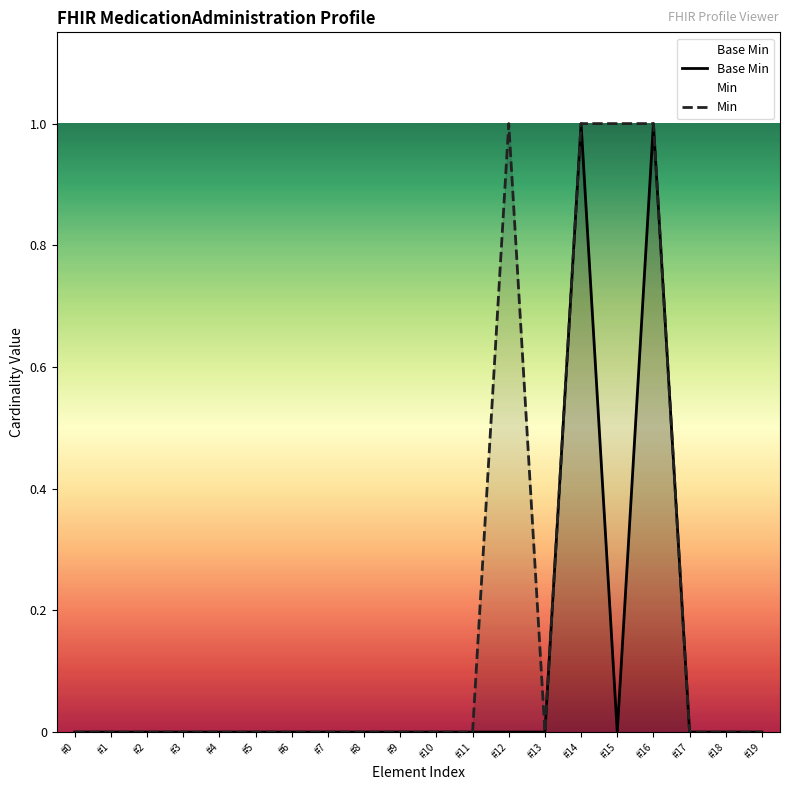

True or false: Base Min has more than 1 interior local peaks.

True